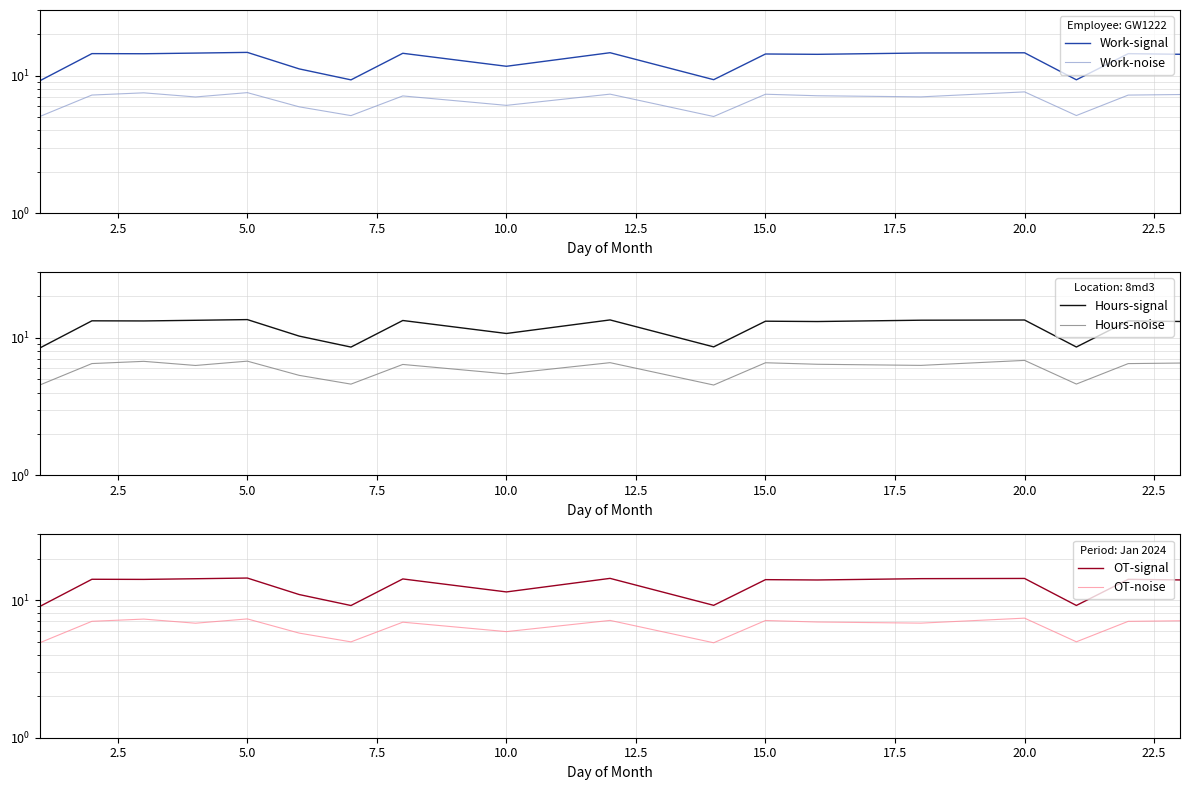

What is the highest value of the Hours-noise series?

6.9